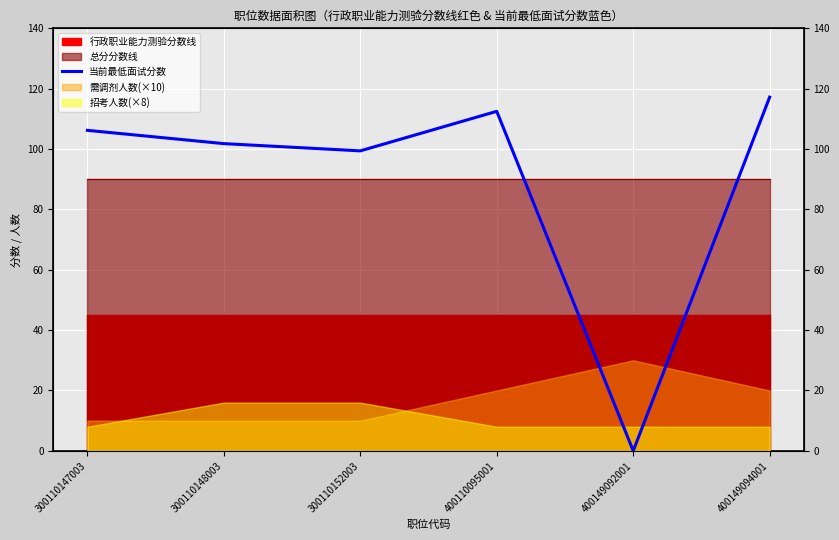

What is the difference between the maximum and minimum values?

117.2